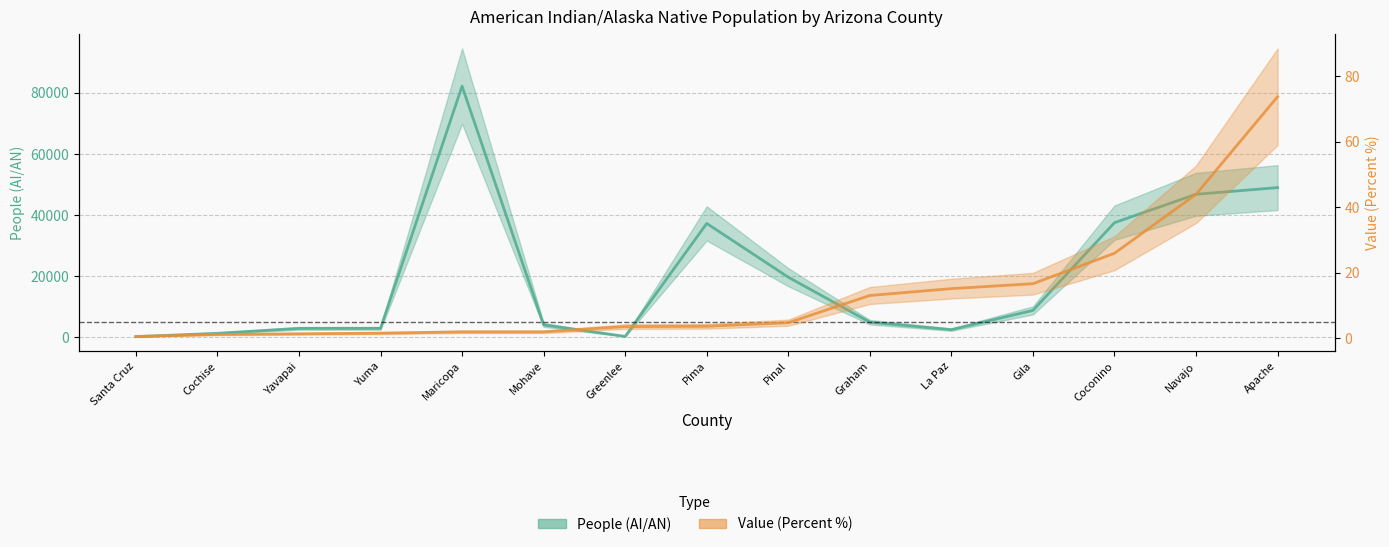

What is the label of the 15th point from the right?

Santa Cruz